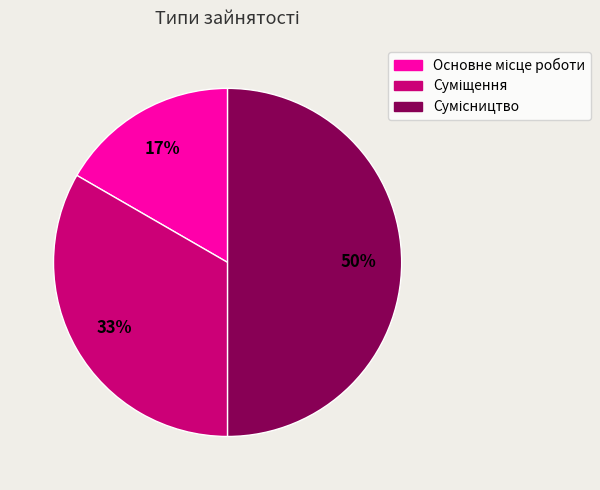

To the nearest percent, what is the average slice percentage?

33%